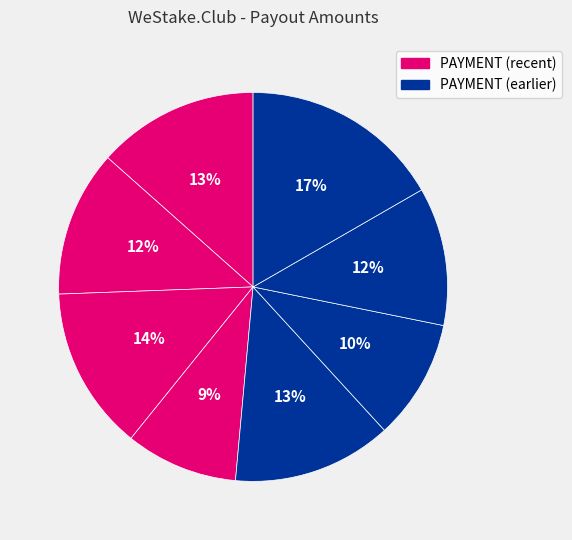

How many slices are in this pie chart?

8